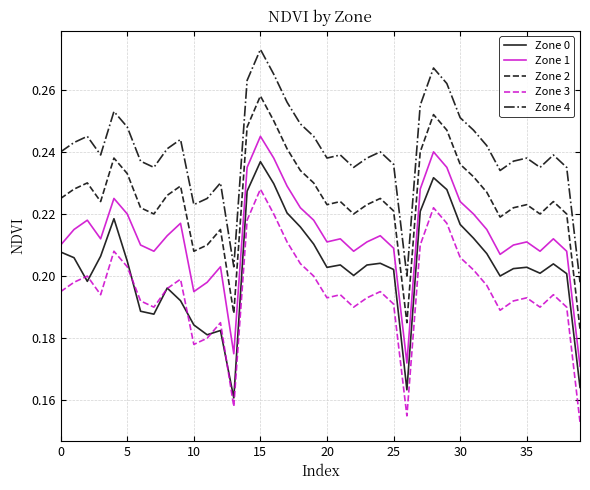

What is the difference between the maximum and minimum values in the Zone 4 series?

0.1